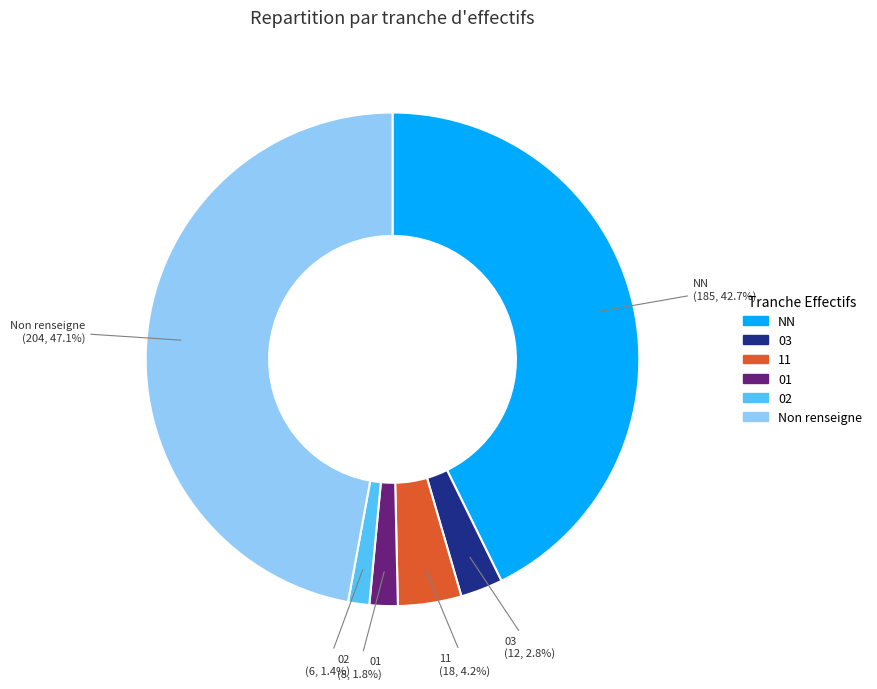

Is there any slice that represents more than half of the pie?

No